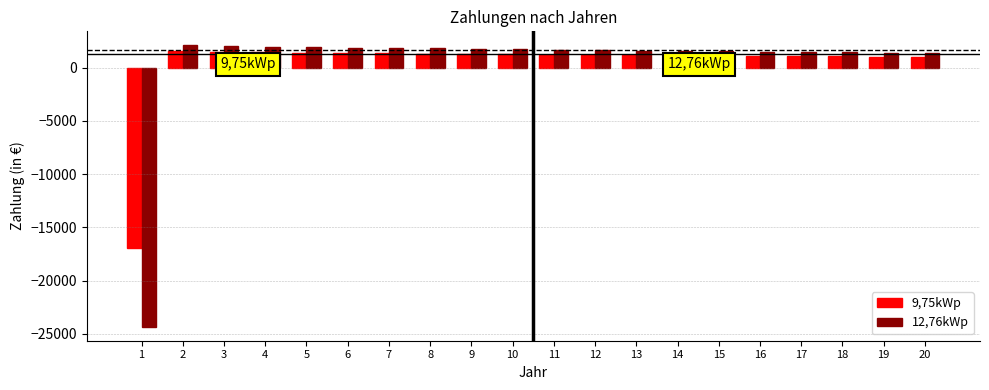

How many groups of bars are there?

20